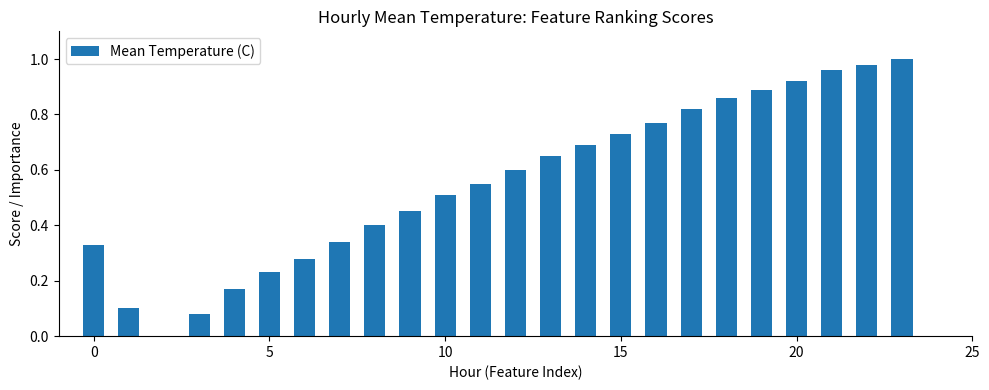

How many positive values are there?

23